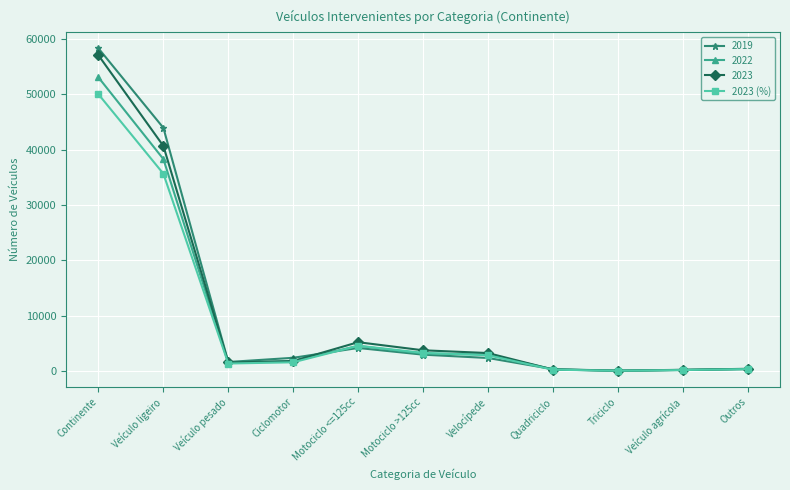

The 2023 series shows 40663 at Veículo ligeiro. True or false?

True